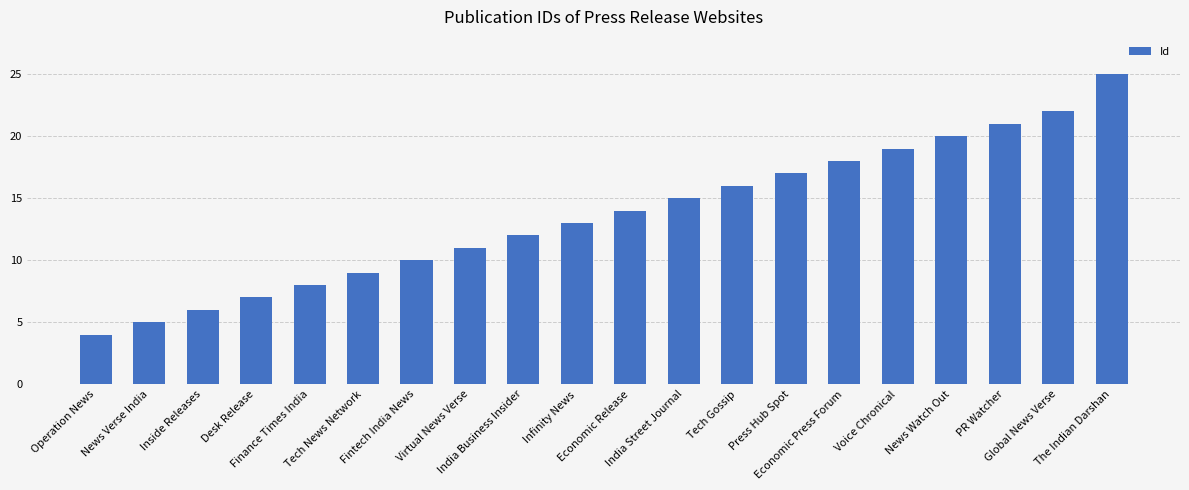

What is the label of the 10th bar from the right?

Economic Release